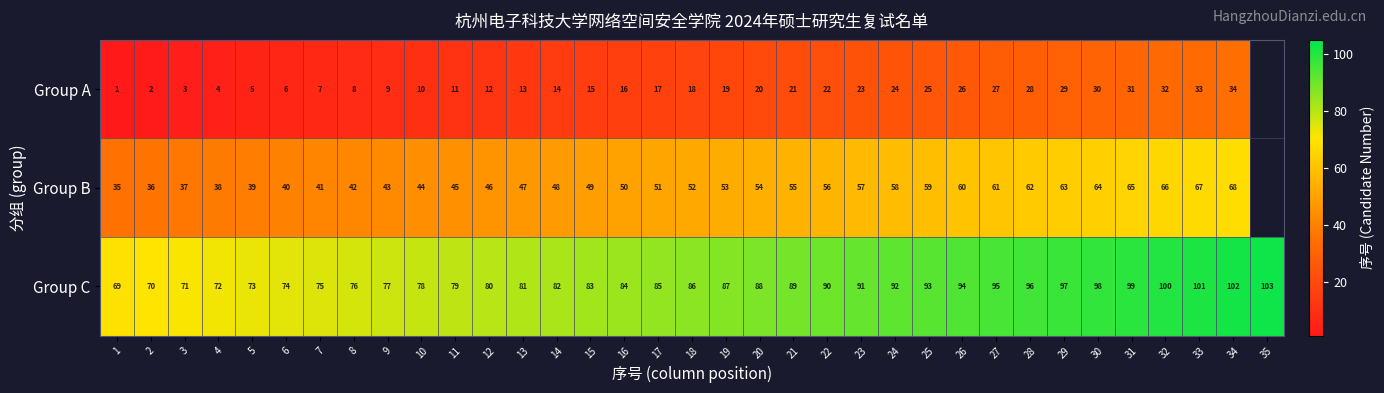

Rank the categories by Group C value from highest to lowest.

35, 34, 33, 32, 31, 30, 29, 28, 27, 26, 25, 24, 23, 22, 21, 20, 19, 18, 17, 16, 15, 14, 13, 12, 11, 10, 9, 8, 7, 6, 5, 4, 3, 2, 1